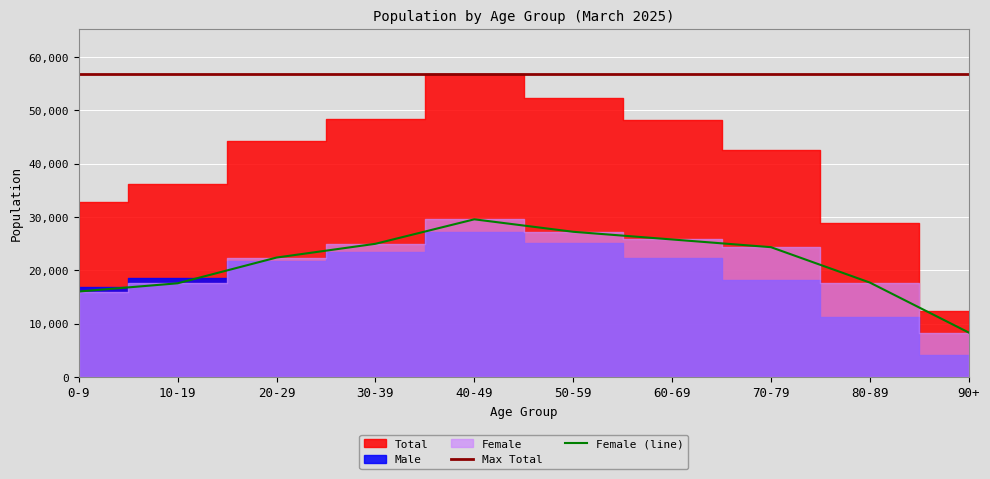

Which series has the largest total across all categories?

Max Total